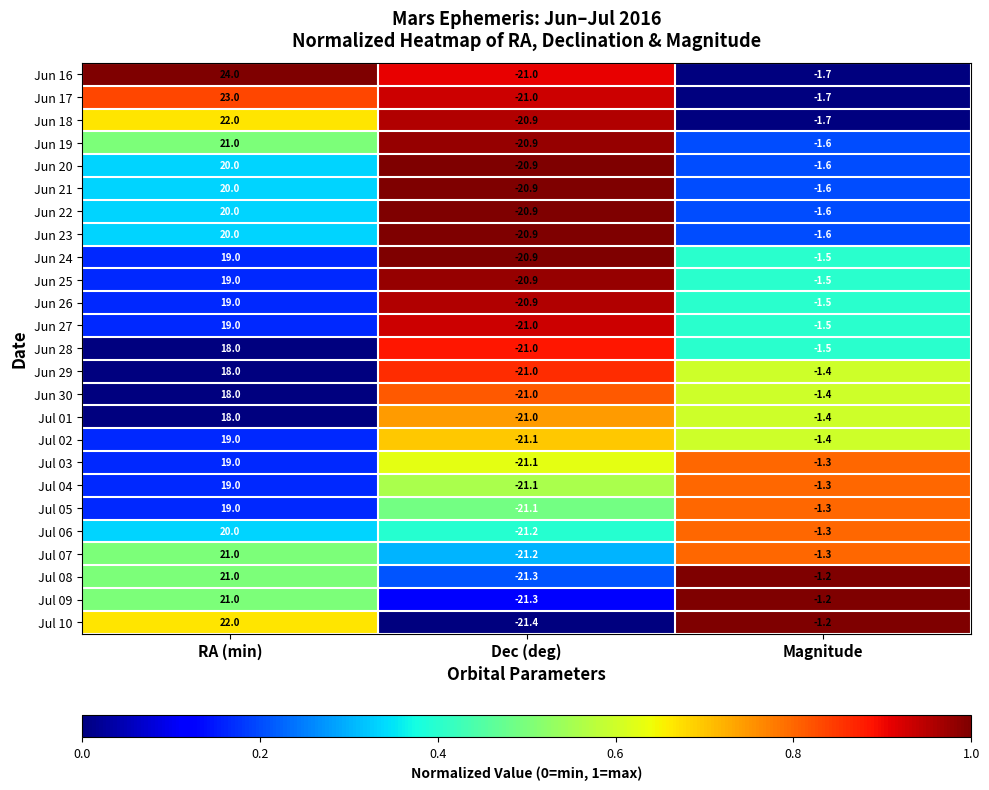

The Jun 17 series shows -1.7 at Magnitude. True or false?

True